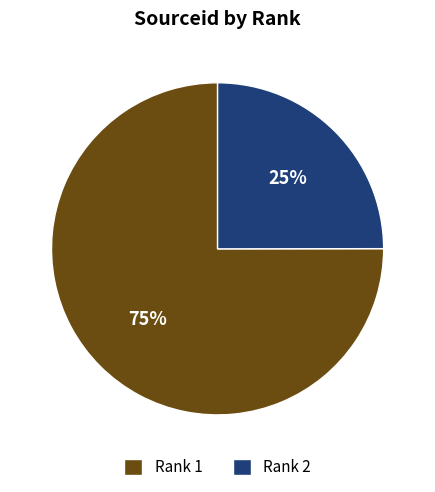

What percentage is the Rank 2 slice, to the nearest percent?

25%